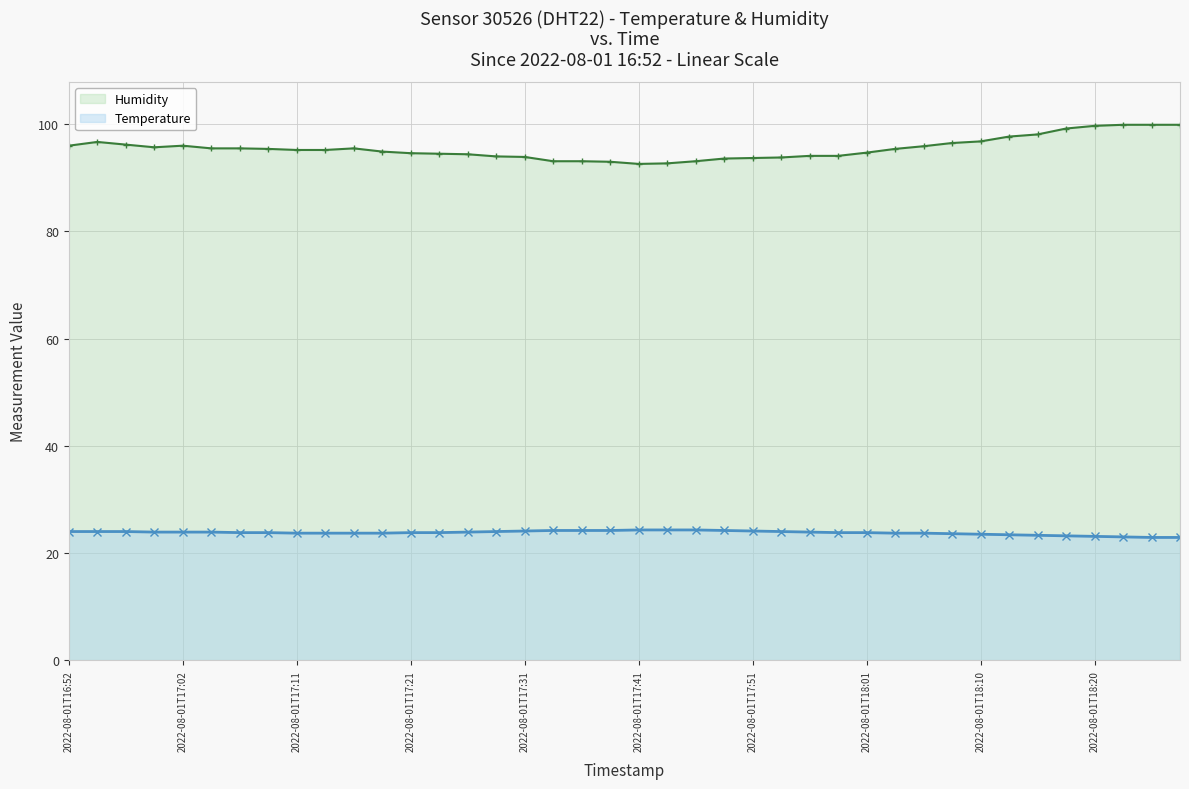

Rank the series by their average value, from lowest to highest.

Temperature, Humidity